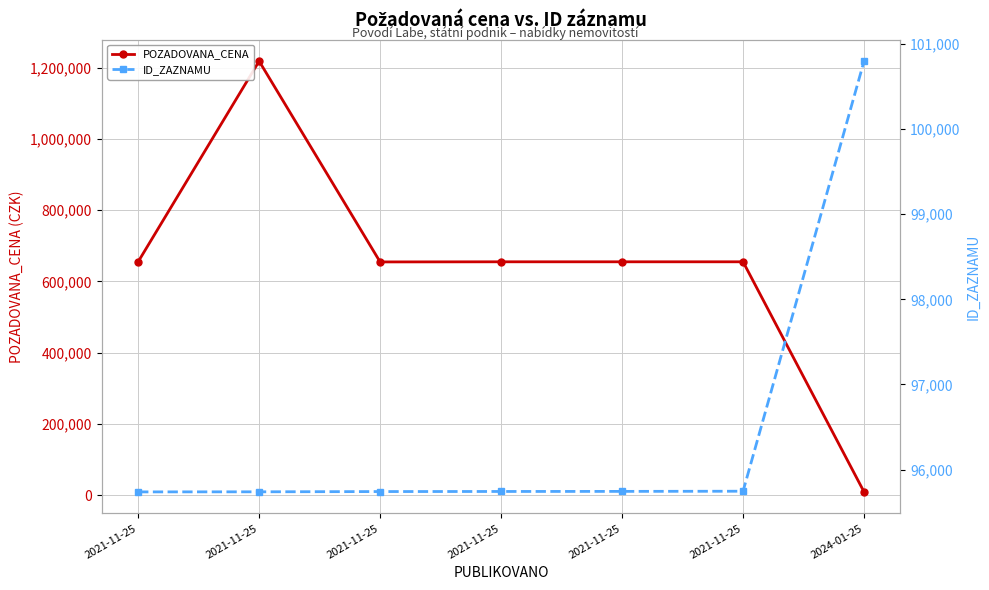

What is the label of the 5th point from the left?

2021-11-25